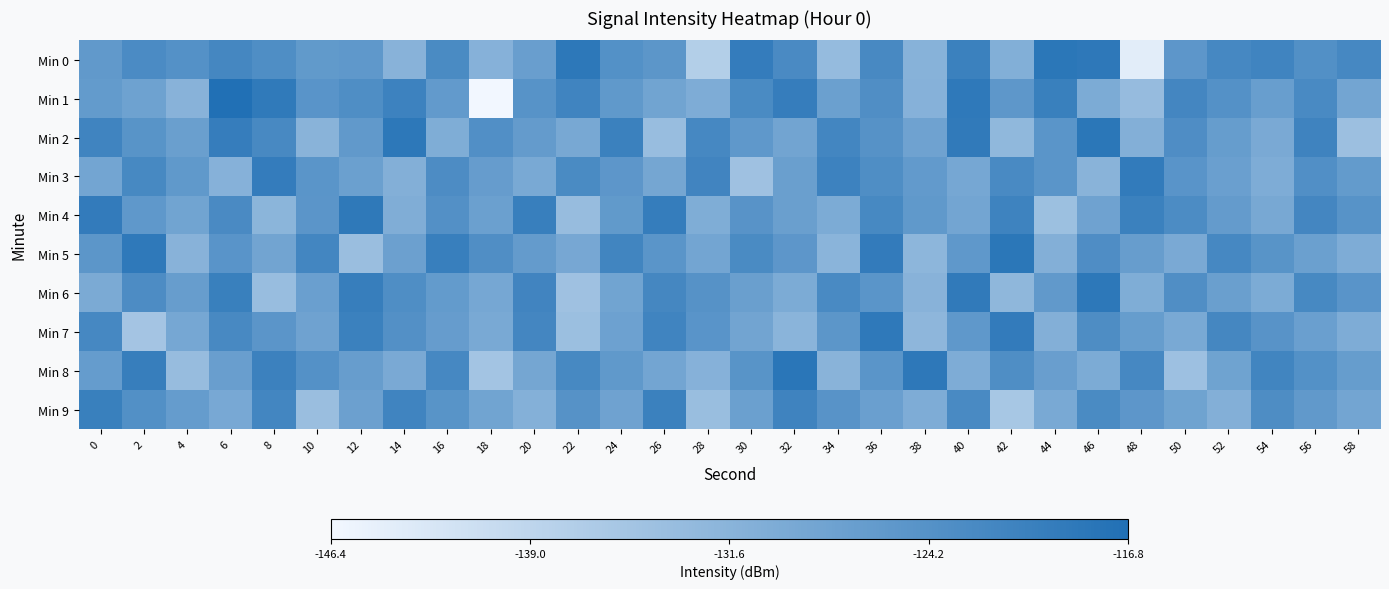

At which category is the sum across all series the highest?

36